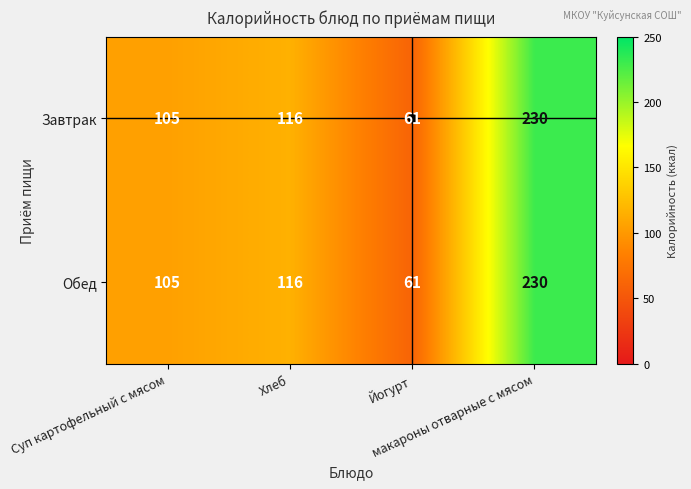

How many data points does each series have?

4